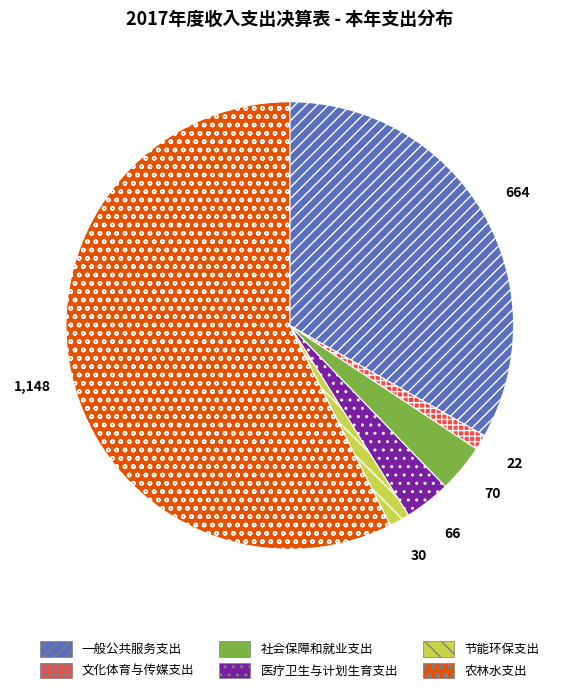

Which slice is the largest?

农林水支出